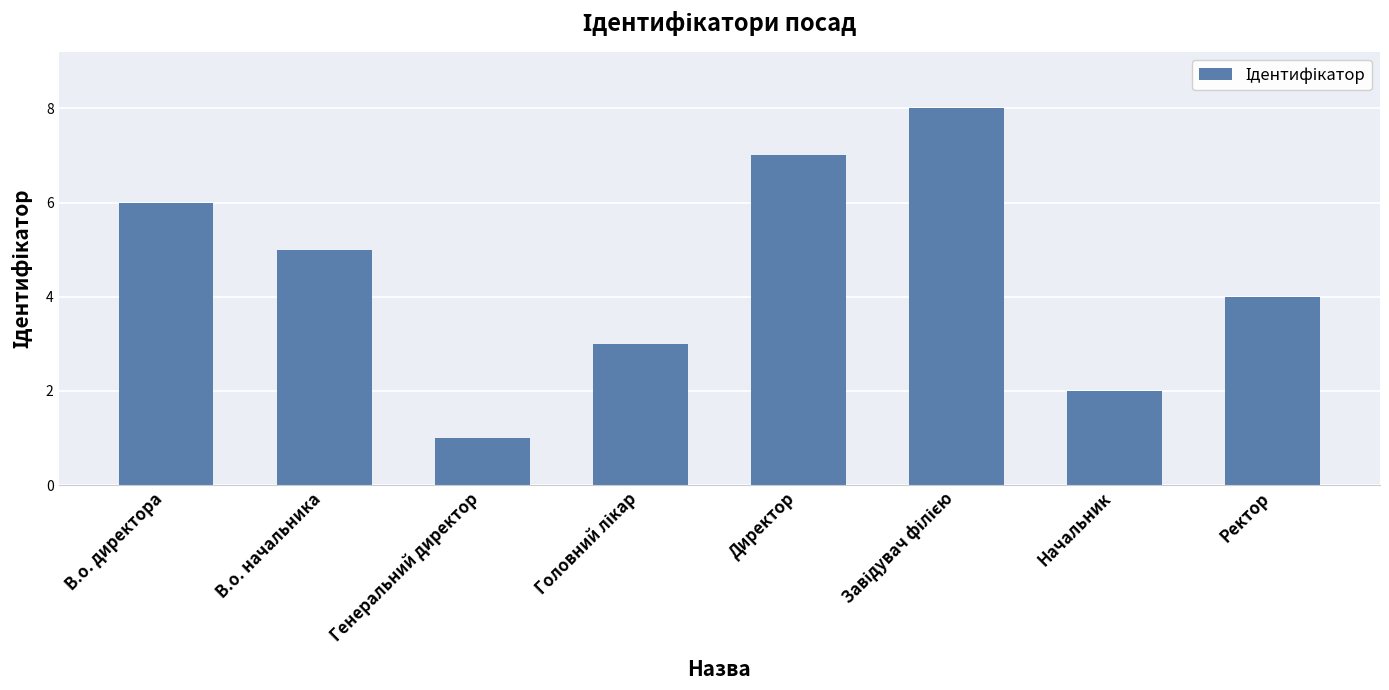

What is the label of the 6th bar from the right?

Генеральний директор